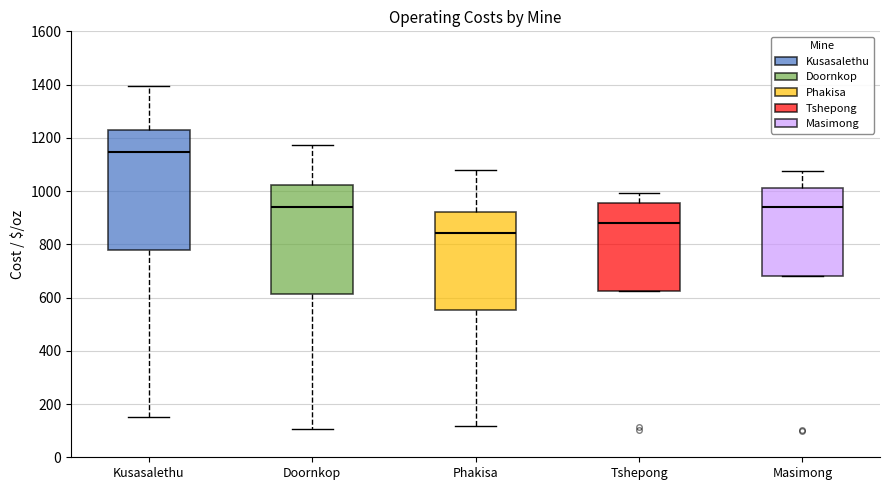

Where does the median line of the box for Kusasalethu sit on the y-axis? The values are not printed on the chart, so give them approximately, as read against the axis.

1140